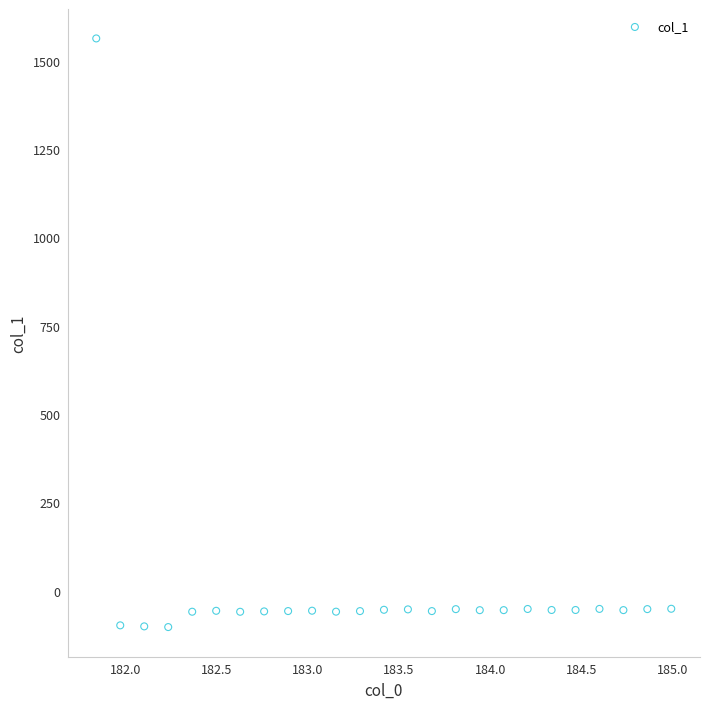

What is the range of Y values (max minus min)?

1665.5